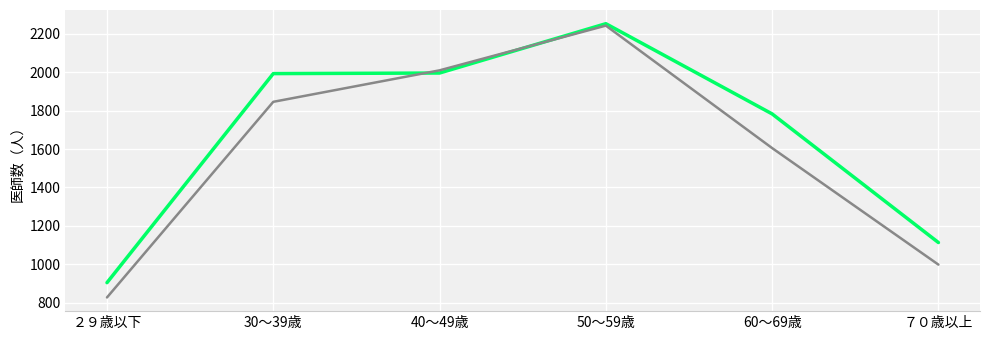

What is the smallest value displayed?

827